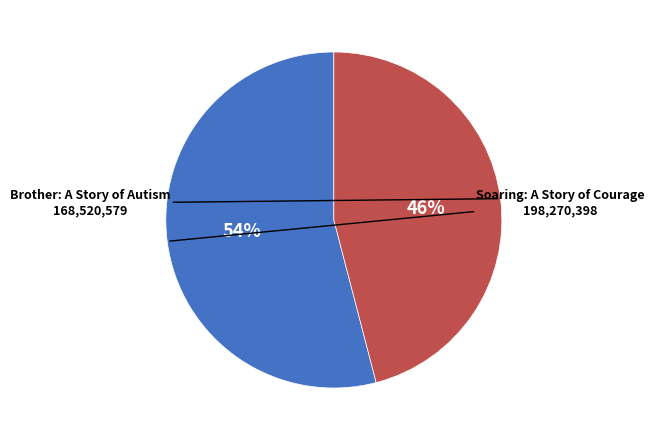

Does any single category account for the majority?

Yes